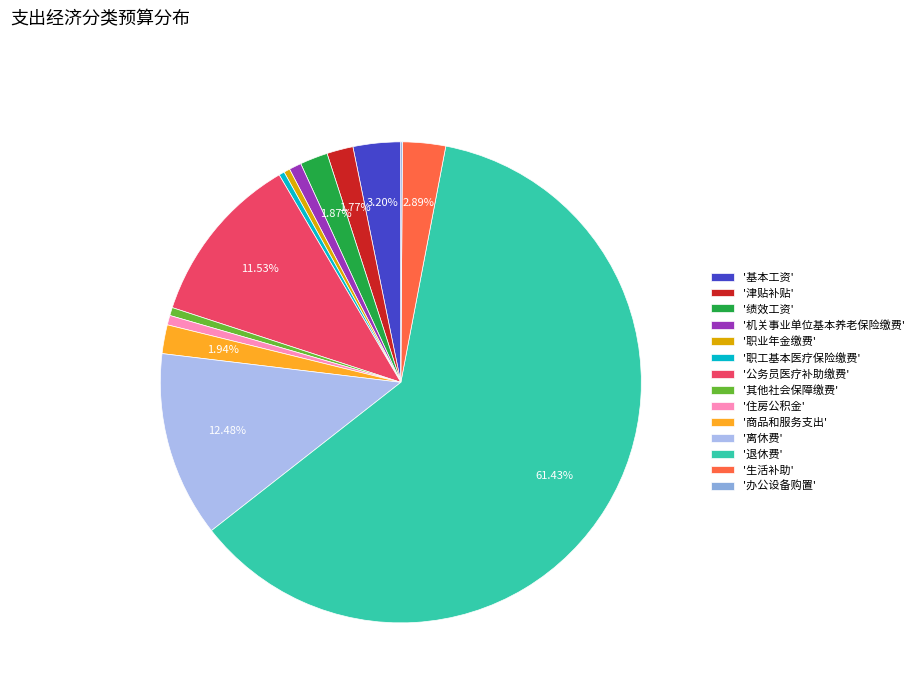

What is the ratio of the value at '退休费' to the value at '离休费'?

4.9